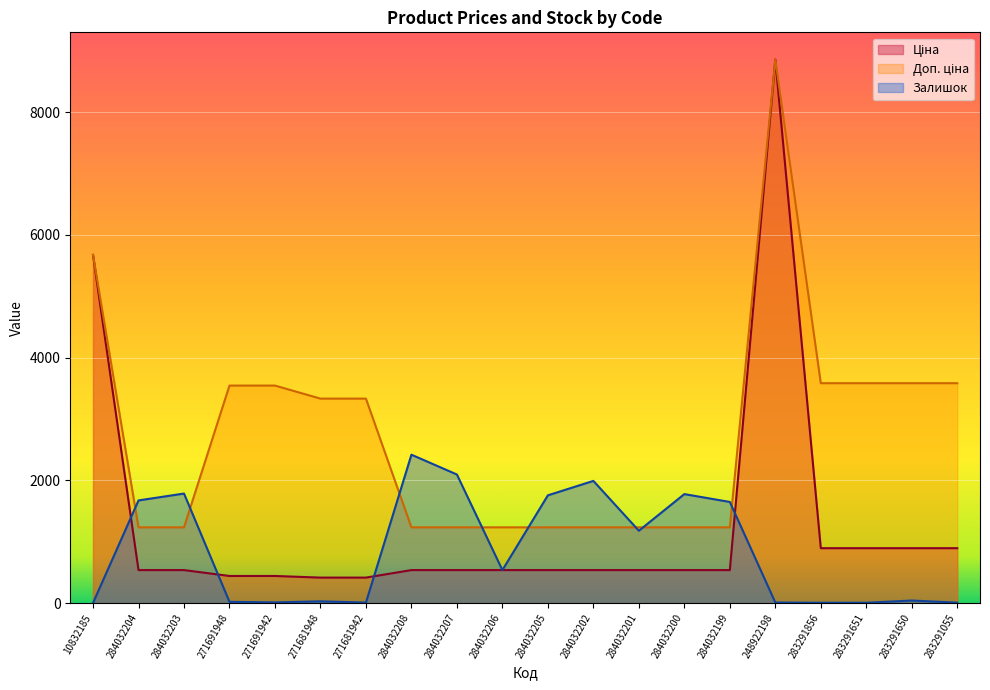

Rank the series by their average value, from highest to lowest.

Доп. ціна, Ціна, Залишок